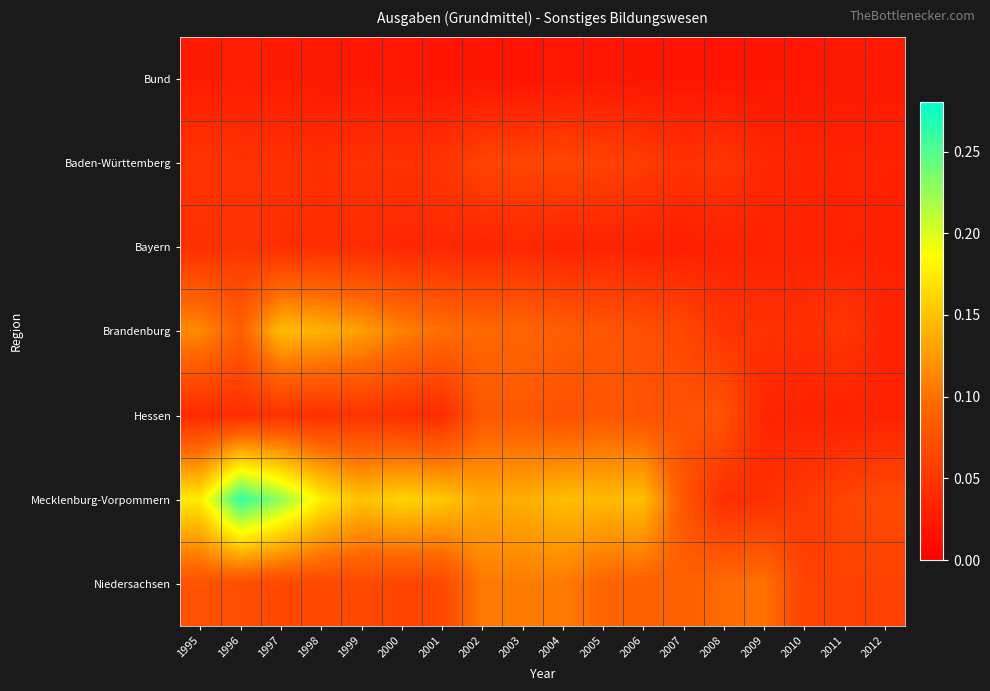

Reading left to right, transcribe all the data shown in this chart.

Bund: 1995=0.0	1996=0.0	1997=0.0	1998=0.0	1999=0.0	2000=0.0	2001=0.0	2002=0.0	2003=0.0	2004=0.0	2005=0.0	2006=0.0	2007=0.0	2008=0.0	2009=0.0	2010=0.0	2011=0.0	2012=0.0
Baden-Württemberg: 1995=0.0	1996=0.0	1997=0.0	1998=0.0	1999=0.0	2000=0.0	2001=0.0	2002=0.1	2003=0.1	2004=0.1	2005=0.1	2006=0.1	2007=0.0	2008=0.0	2009=0.0	2010=0.0	2011=0.0	2012=0.0
Bayern: 1995=0.0	1996=0.0	1997=0.0	1998=0.0	1999=0.0	2000=0.0	2001=0.0	2002=0.0	2003=0.0	2004=0.0	2005=0.0	2006=0.0	2007=0.0	2008=0.0	2009=0.0	2010=0.0	2011=0.0	2012=0.0
Brandenburg: 1995=0.1	1996=0.1	1997=0.1	1998=0.1	1999=0.1	2000=0.1	2001=0.1	2002=0.1	2003=0.1	2004=0.1	2005=0.1	2006=0.1	2007=0.1	2008=0.0	2009=0.0	2010=0.0	2011=0.1	2012=0.0
Hessen: 1995=0.0	1996=0.0	1997=0.0	1998=0.0	1999=0.0	2000=0.0	2001=0.0	2002=0.1	2003=0.1	2004=0.1	2005=0.1	2006=0.1	2007=0.1	2008=0.1	2009=0.0	2010=0.0	2011=0.0	2012=0.0
Mecklenburg-Vorpommern: 1995=0.2	1996=0.3	1997=0.2	1998=0.2	1999=0.1	2000=0.2	2001=0.2	2002=0.1	2003=0.1	2004=0.1	2005=0.1	2006=0.1	2007=0.1	2008=0.0	2009=0.0	2010=0.1	2011=0.1	2012=0.1
Niedersachsen: 1995=0.1	1996=0.1	1997=0.1	1998=0.1	1999=0.1	2000=0.1	2001=0.1	2002=0.1	2003=0.1	2004=0.1	2005=0.1	2006=0.1	2007=0.1	2008=0.1	2009=0.1	2010=0.1	2011=0.1	2012=0.1